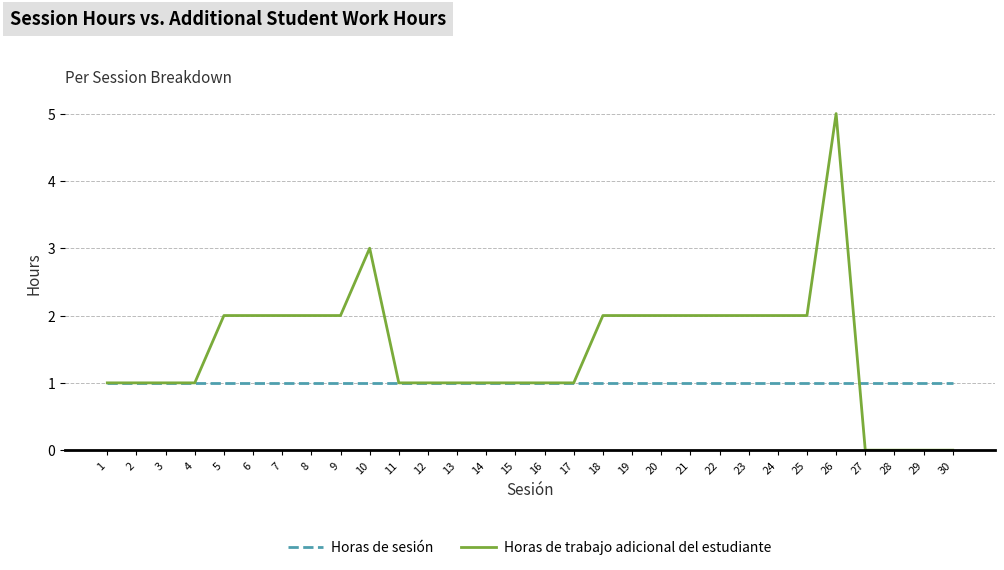

True or false: Horas de trabajo adicional del estudiante has a value of 2 at 25.

True